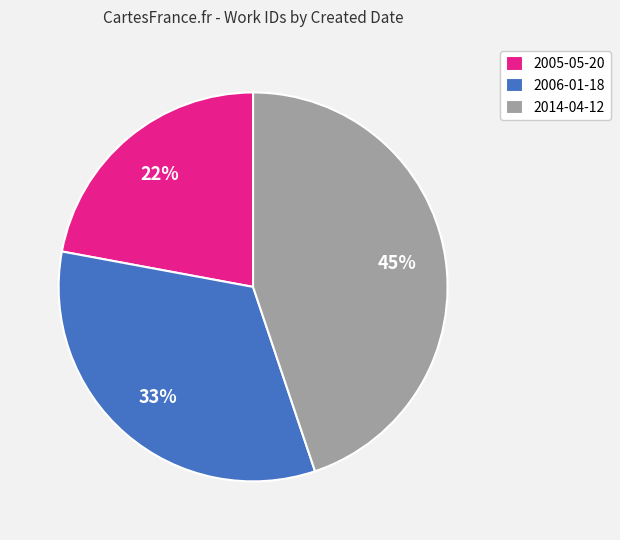

How many slices are in this pie chart?

3